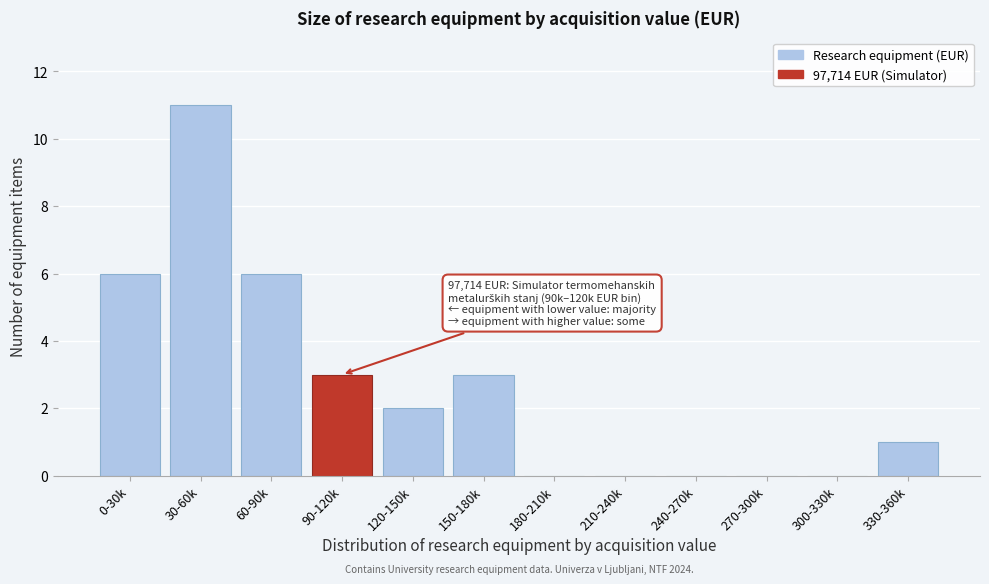

Reading left to right, extract all data points from this chart.

0-30k=6	30-60k=11	60-90k=6	90-120k=3	120-150k=2	150-180k=3	180-210k=0	210-240k=0	240-270k=0	270-300k=0	300-330k=0	330-360k=1